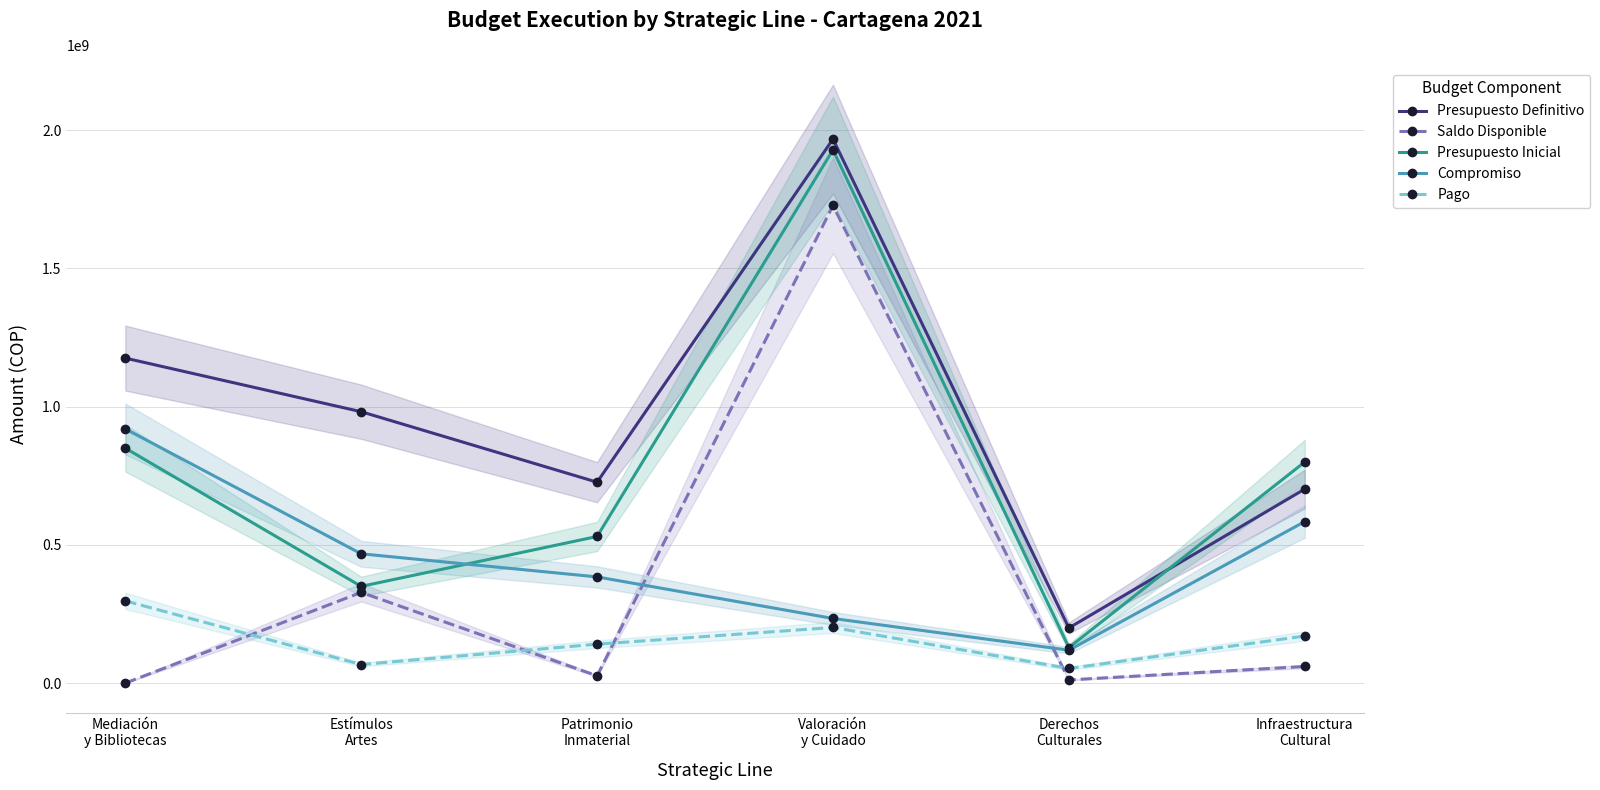

What position from the left is Estímulos
Artes?

2